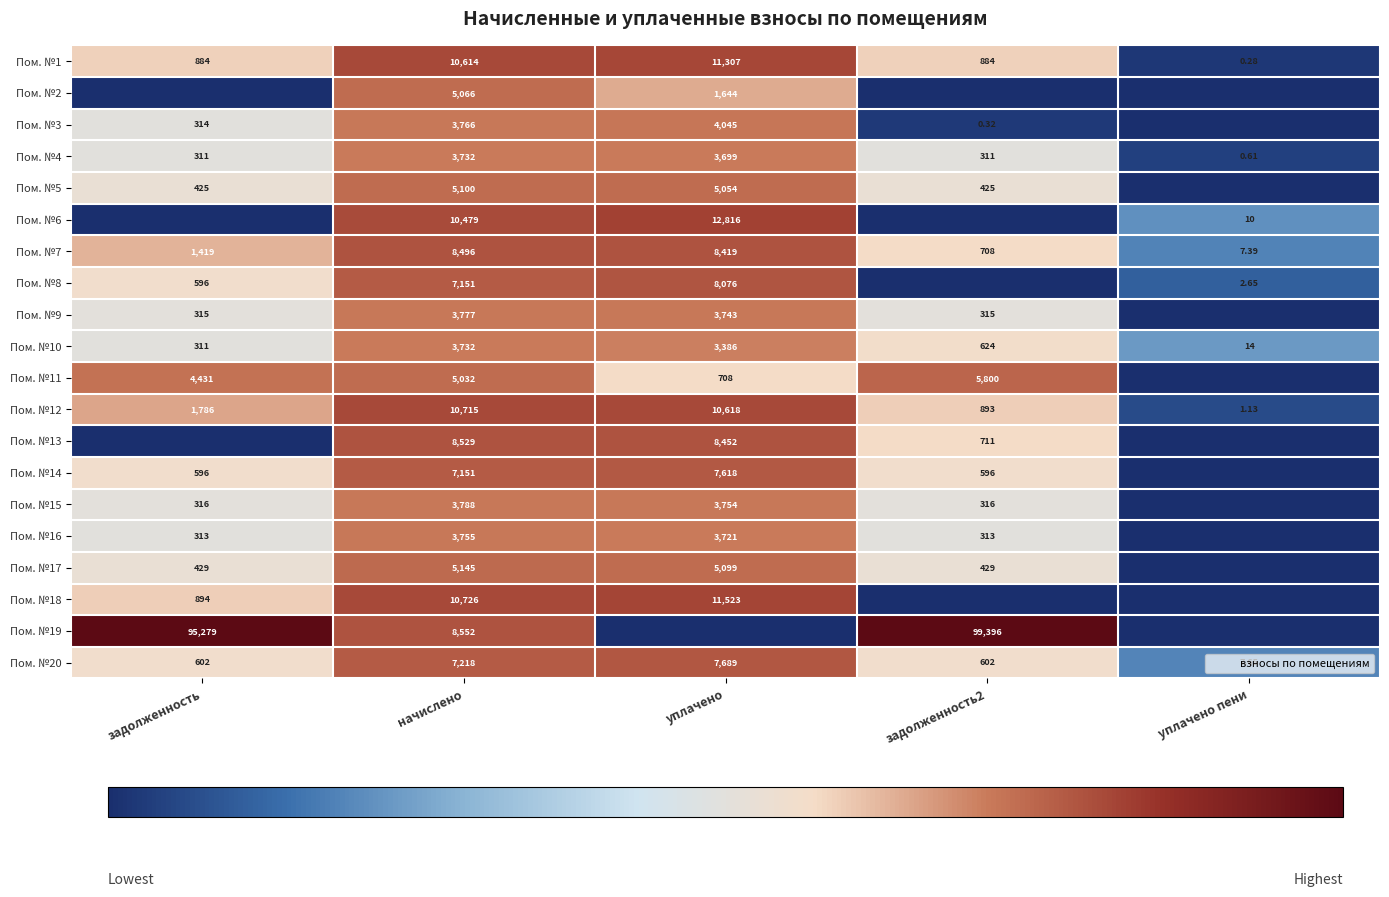

List the labels in order of Пом. №15 value, largest first.

начислено, уплачено, задолженность, задолженность2, уплачено пени